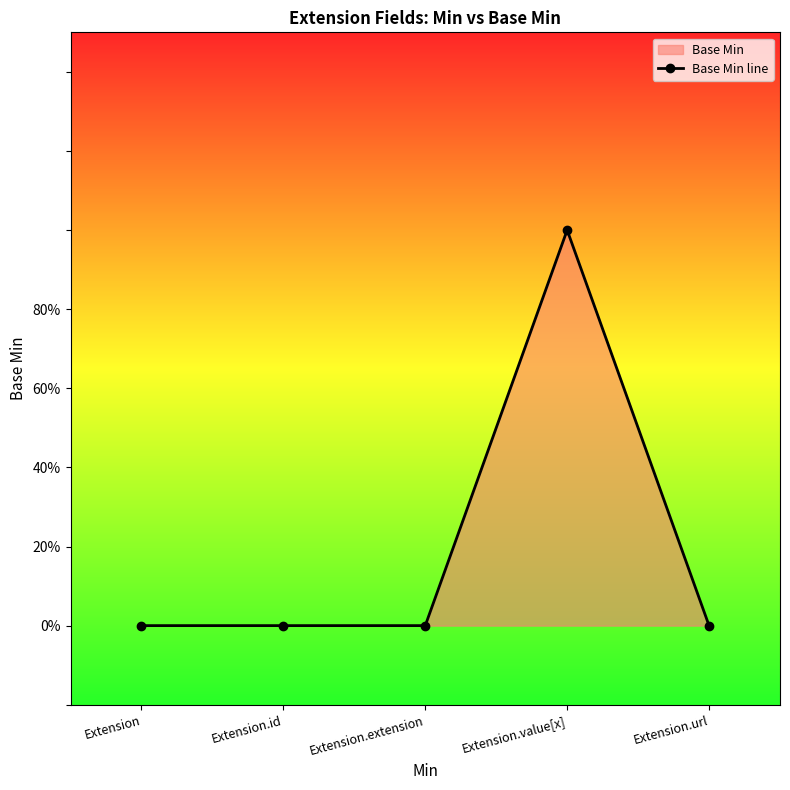

Count the number of categories in the chart.

5